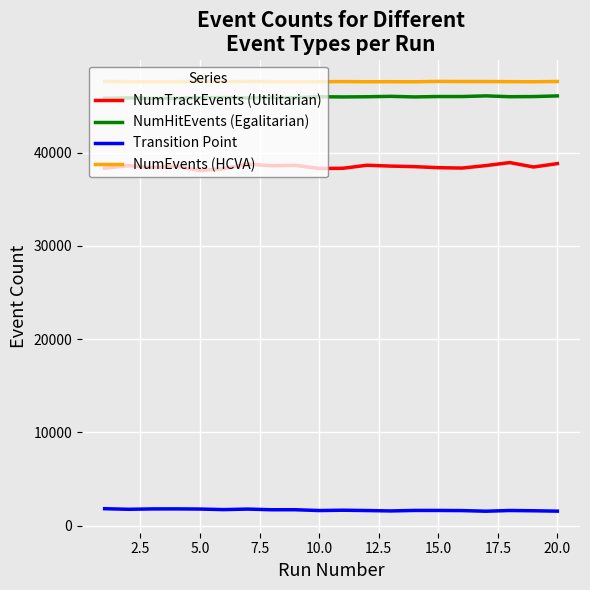

Which series has the largest range (max minus min)?

NumTrackEvents (Utilitarian)